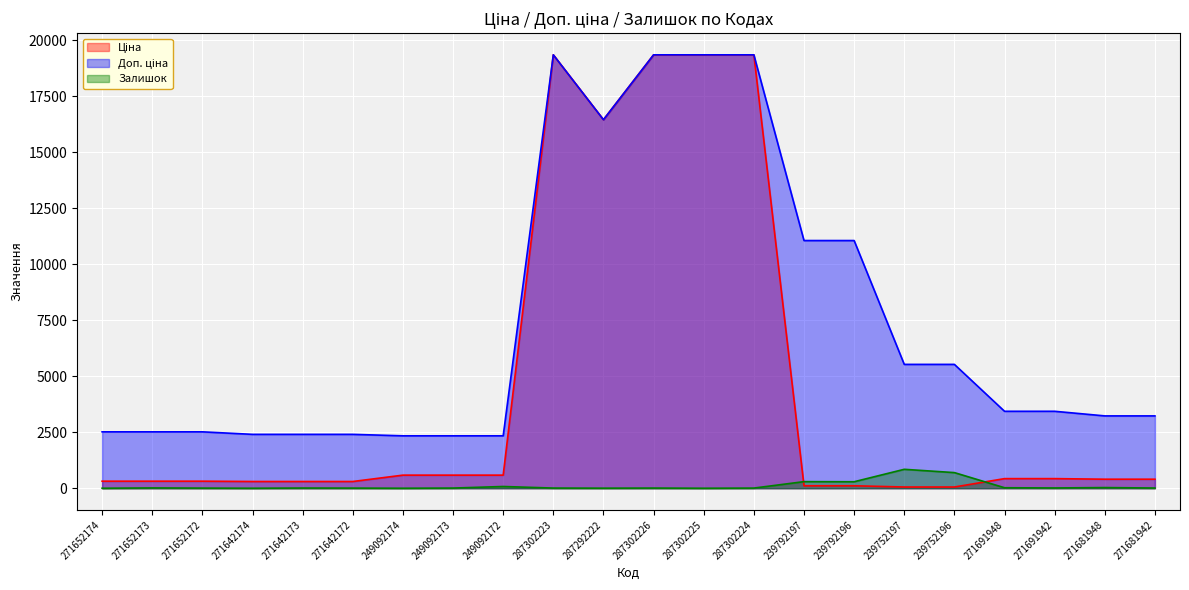

How many lines are shown in the chart?

3